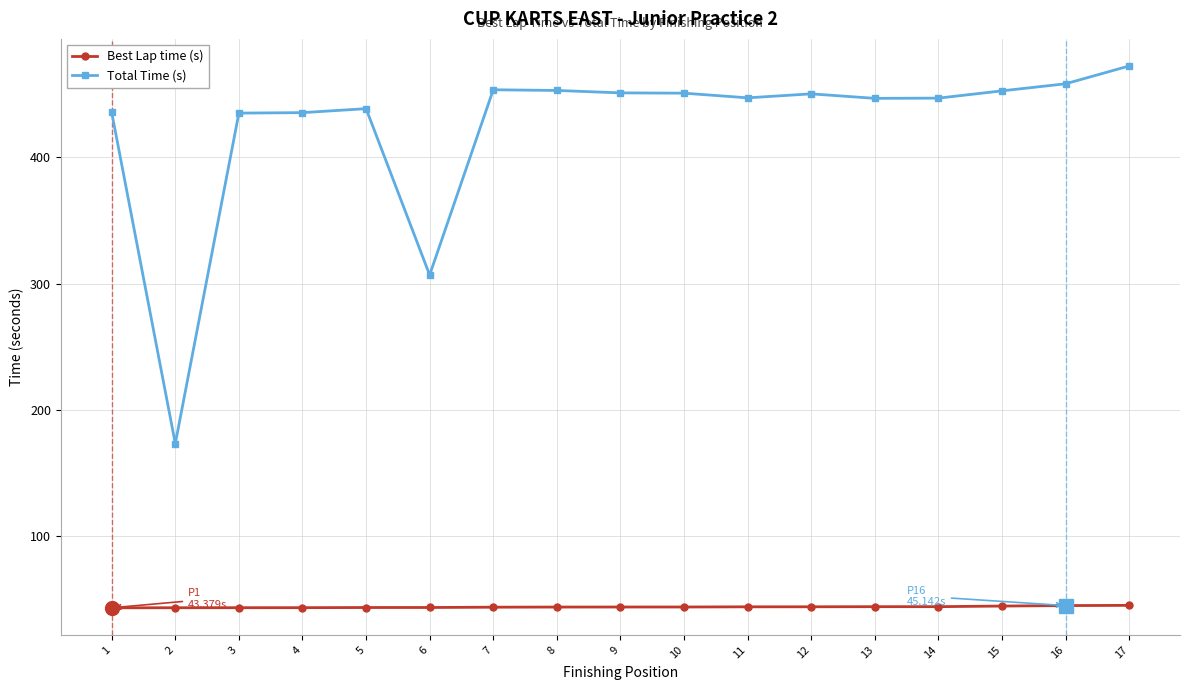

Where does the Total Time (s) series first go above 447?

7